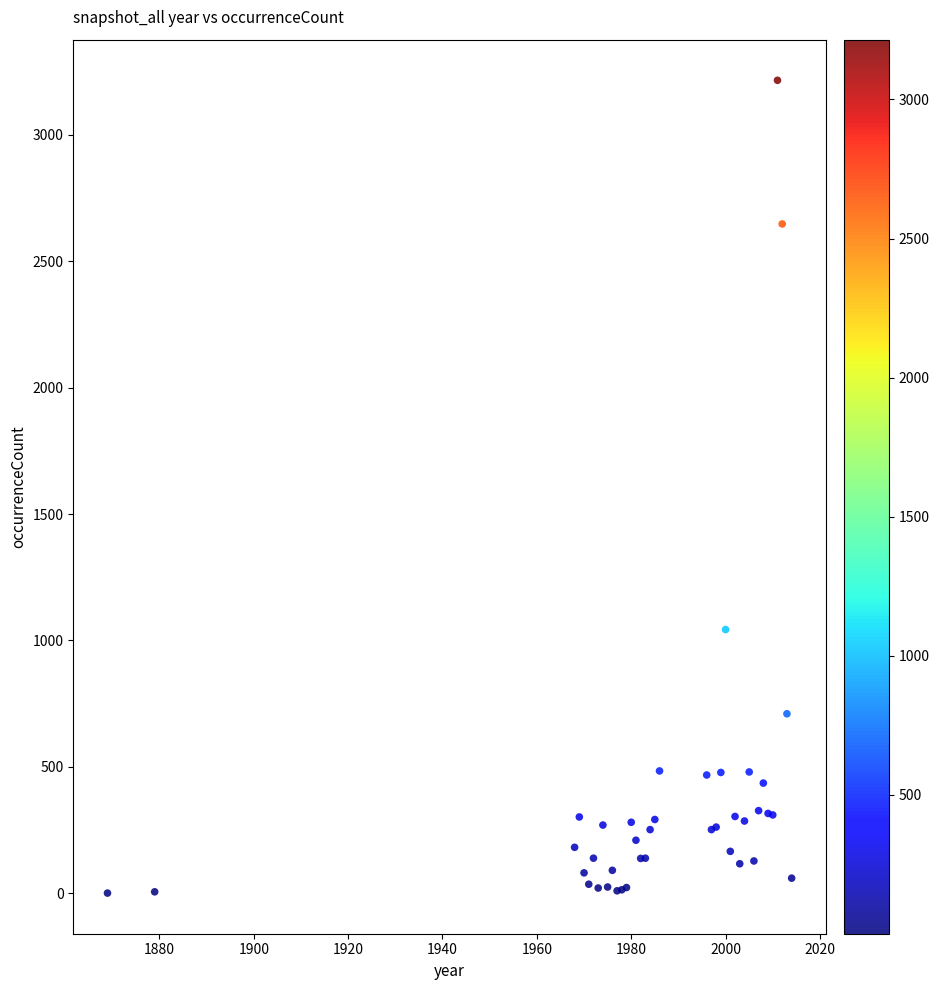

What Y value in the scatter plot is closest to 1608?

1043